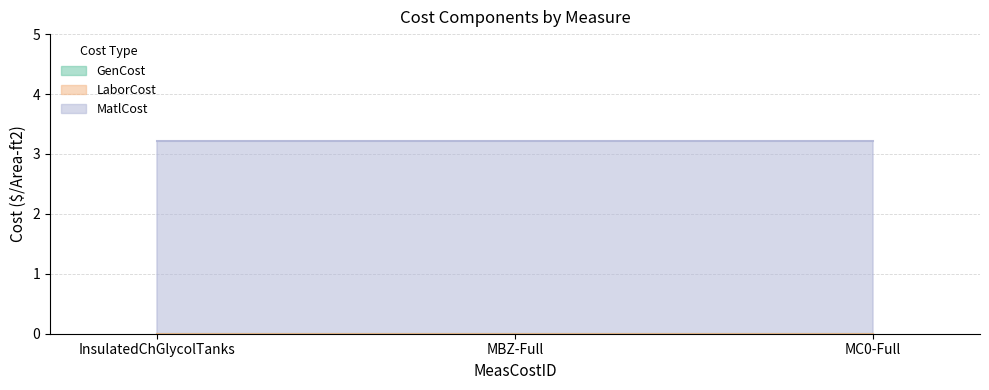

What is the label of the 3rd point from the right?

InsulatedChGlycolTanks